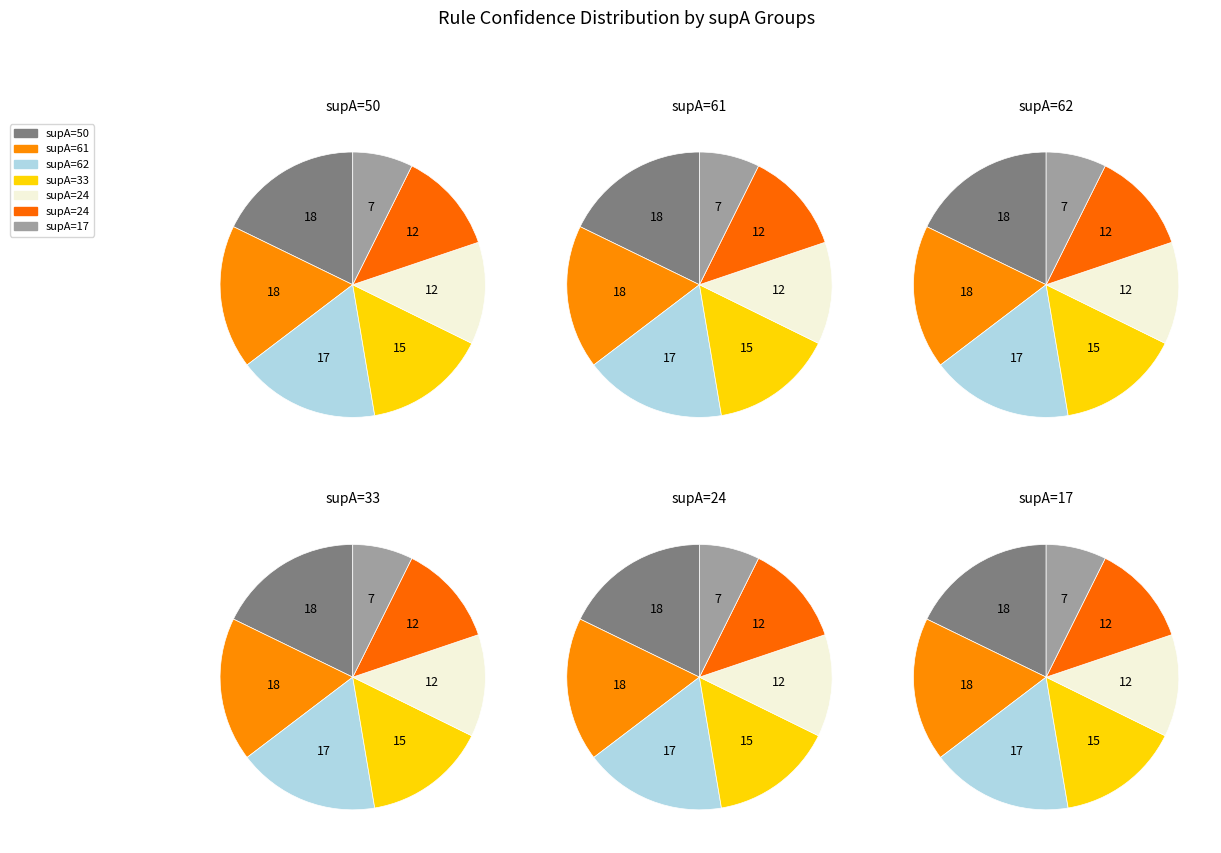

Is the sum of 24 and 24 greater than half?

No